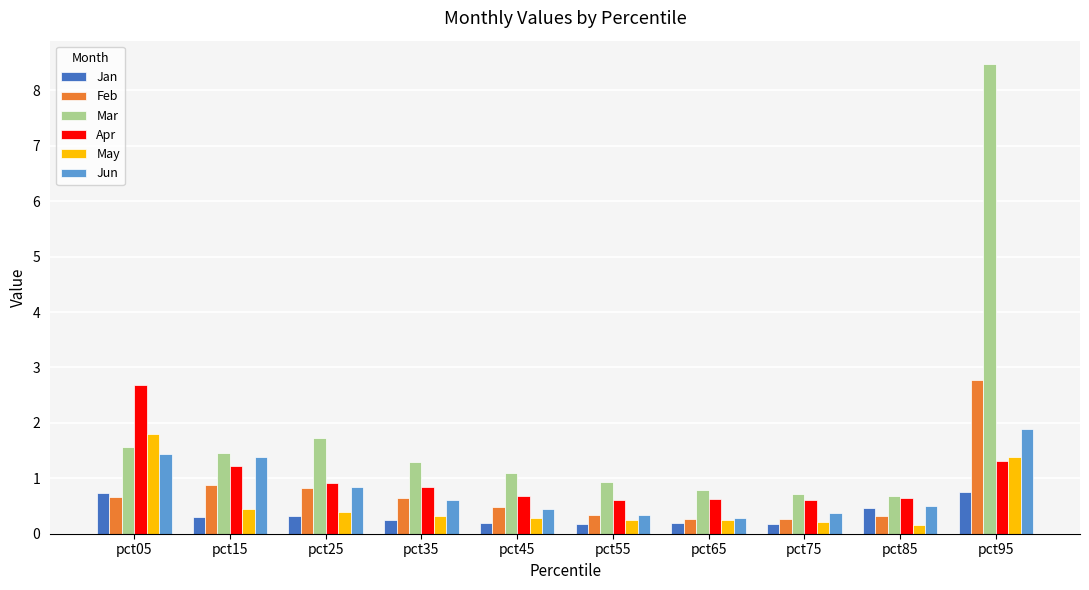

At how many categories does at least one series exceed 4?

1